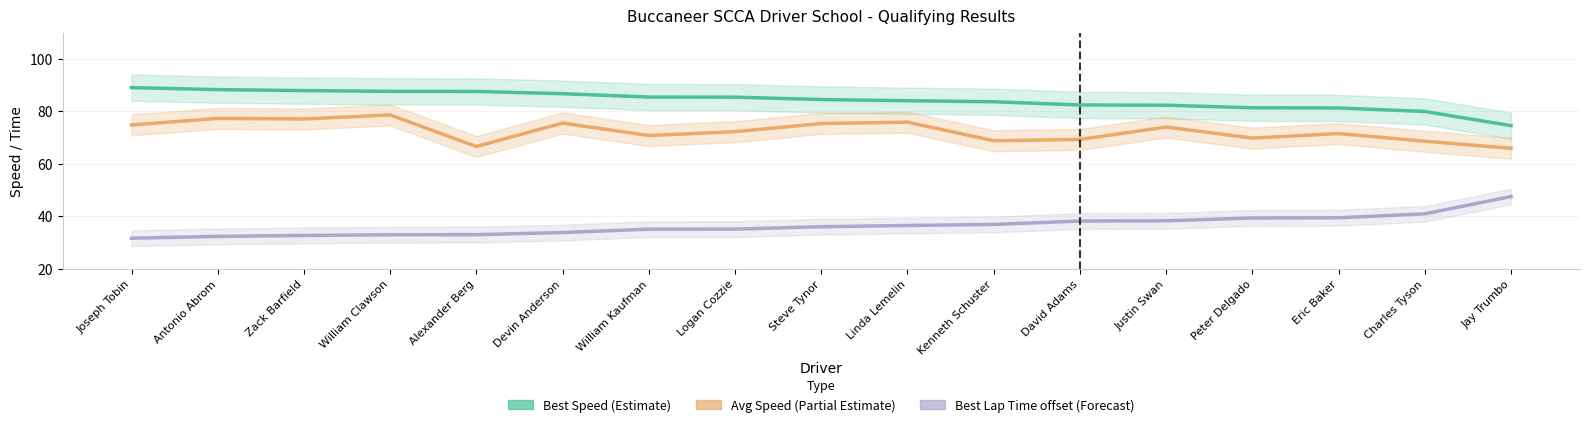

What is the spread (max minus min) of values at Logan Cozzie?

50.2